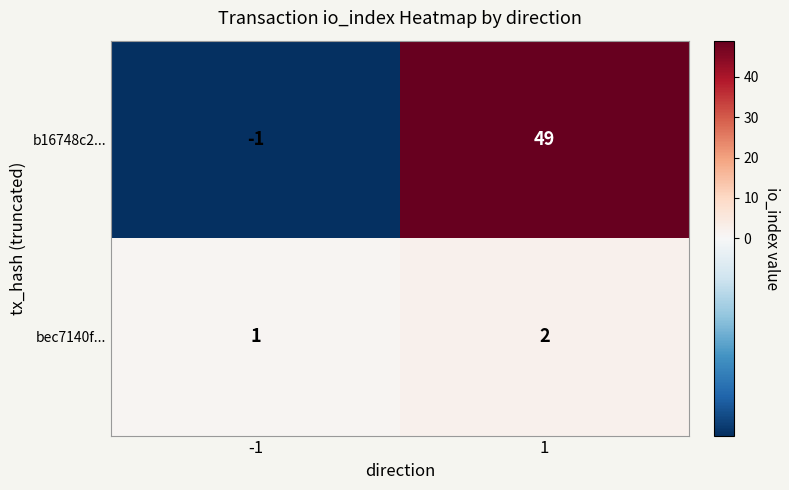

True or false: b16748c2... has a value of -1 at -1.

True